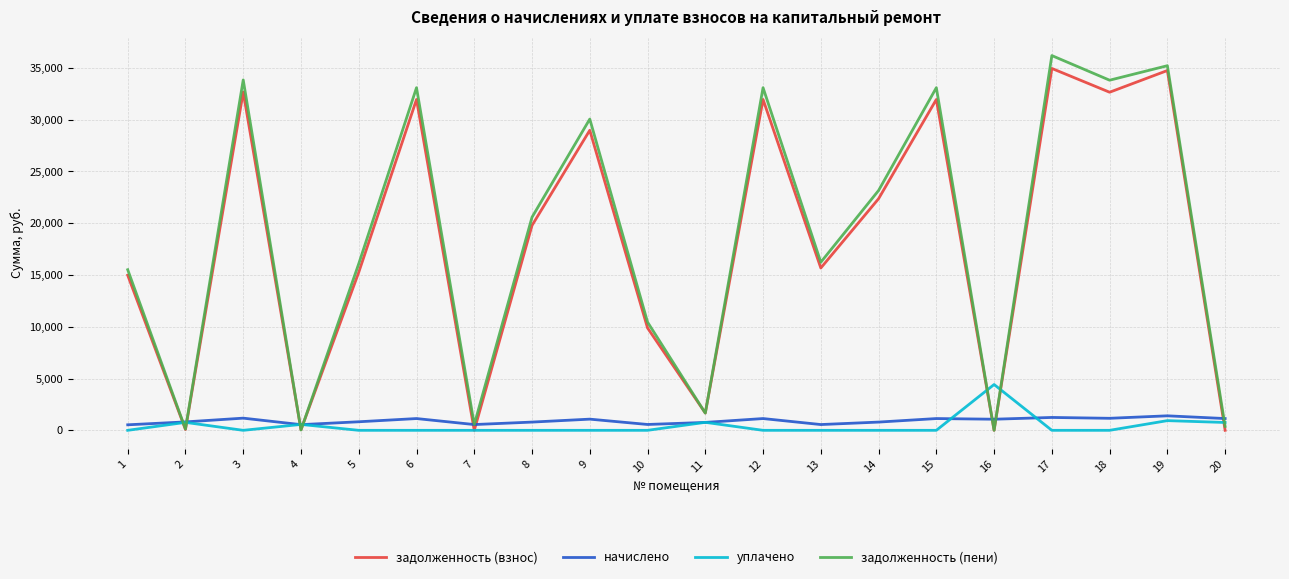

Where is the first local maximum for начислено?

3